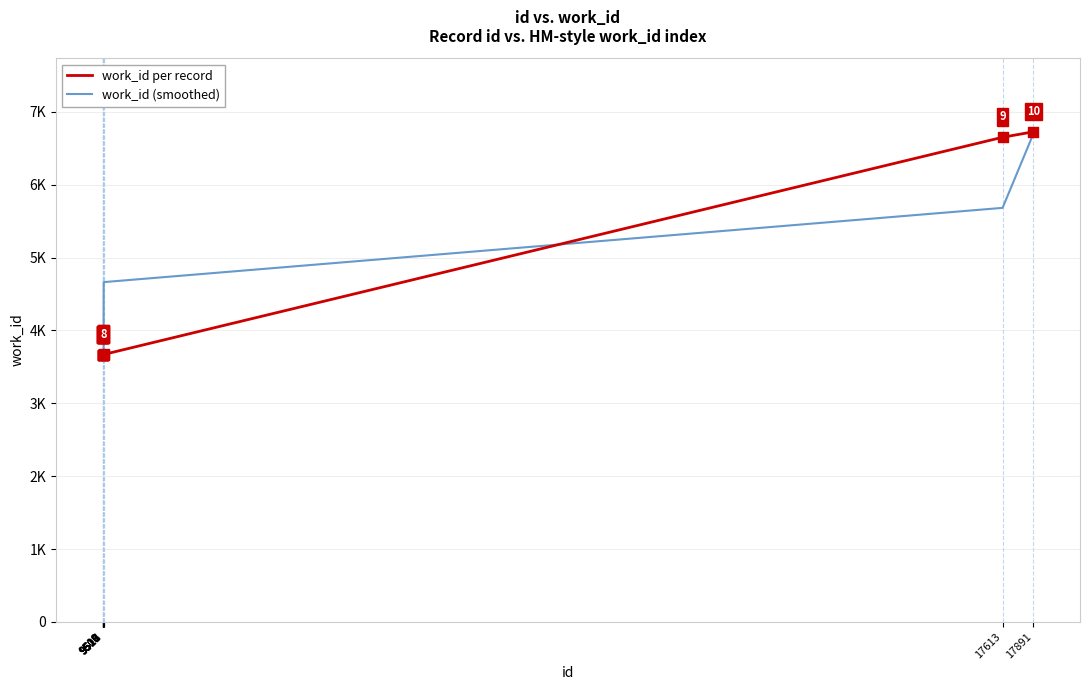

At which category is the sum across all series the highest?

17891